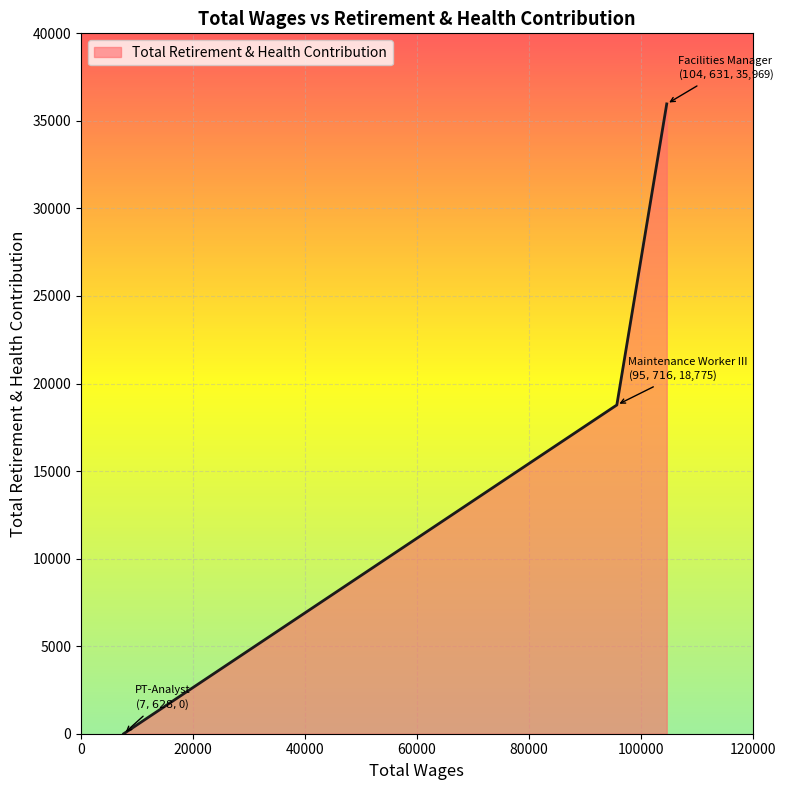

What is the average value?

18248